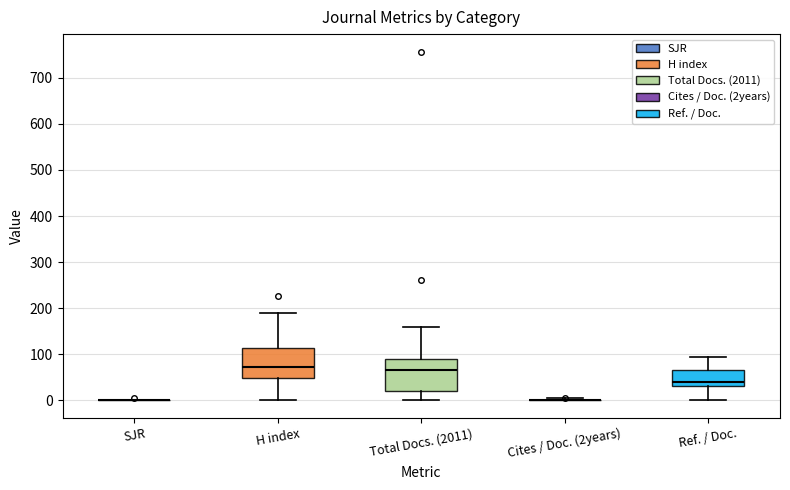

Reading left to right, transcribe this box plot: for each box, give where its median line is, the range the box spans, and where its two whiskers end, as read against the y-axis. The values are not printed on the chart, so give them approximately, as read against the axis.

SJR: box collapsed to a line at 0, whiskers 0 to 0
H index: median 70, box 50 to 110, whiskers 0 to 190
Total Docs. (2011): median 70, box 20 to 90, whiskers 0 to 160
Cites / Doc. (2years): box collapsed to a line at 0, whiskers 0 to 0
Ref. / Doc.: median 40, box 30 to 70, whiskers 0 to 90